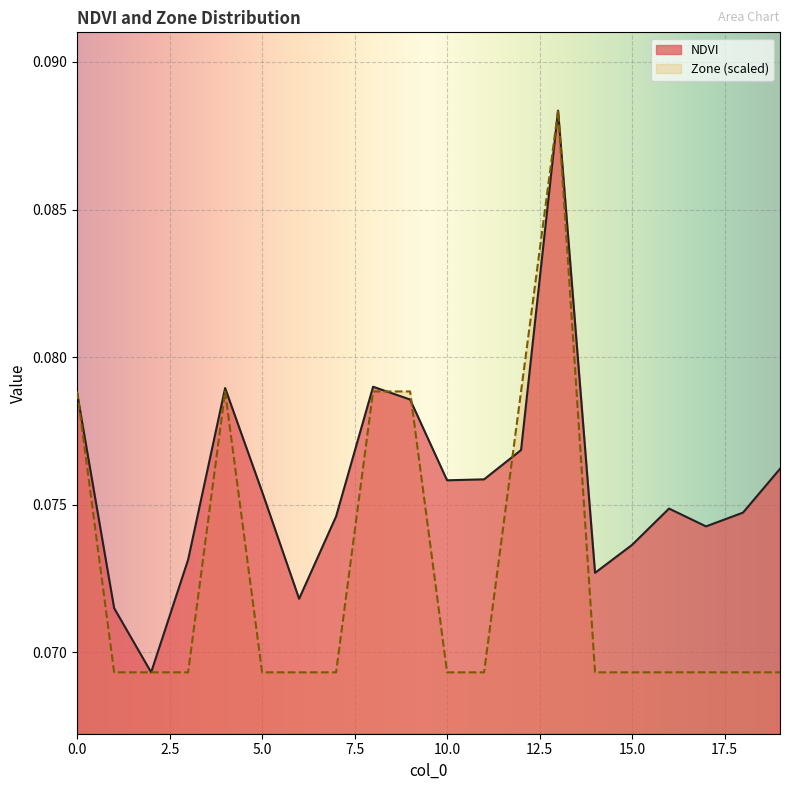

What is the minimum value shown in the chart?

0.1